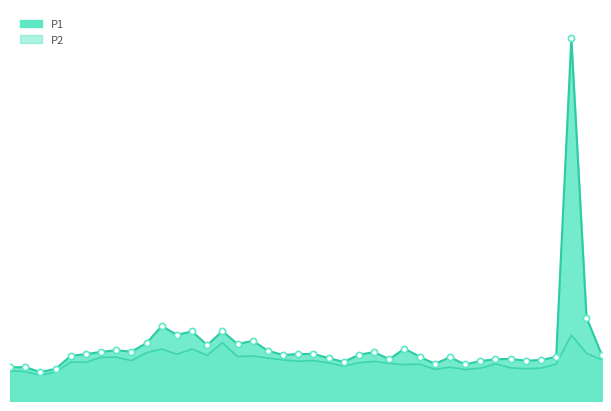

What is the total value across all series at 00:10?

32.3